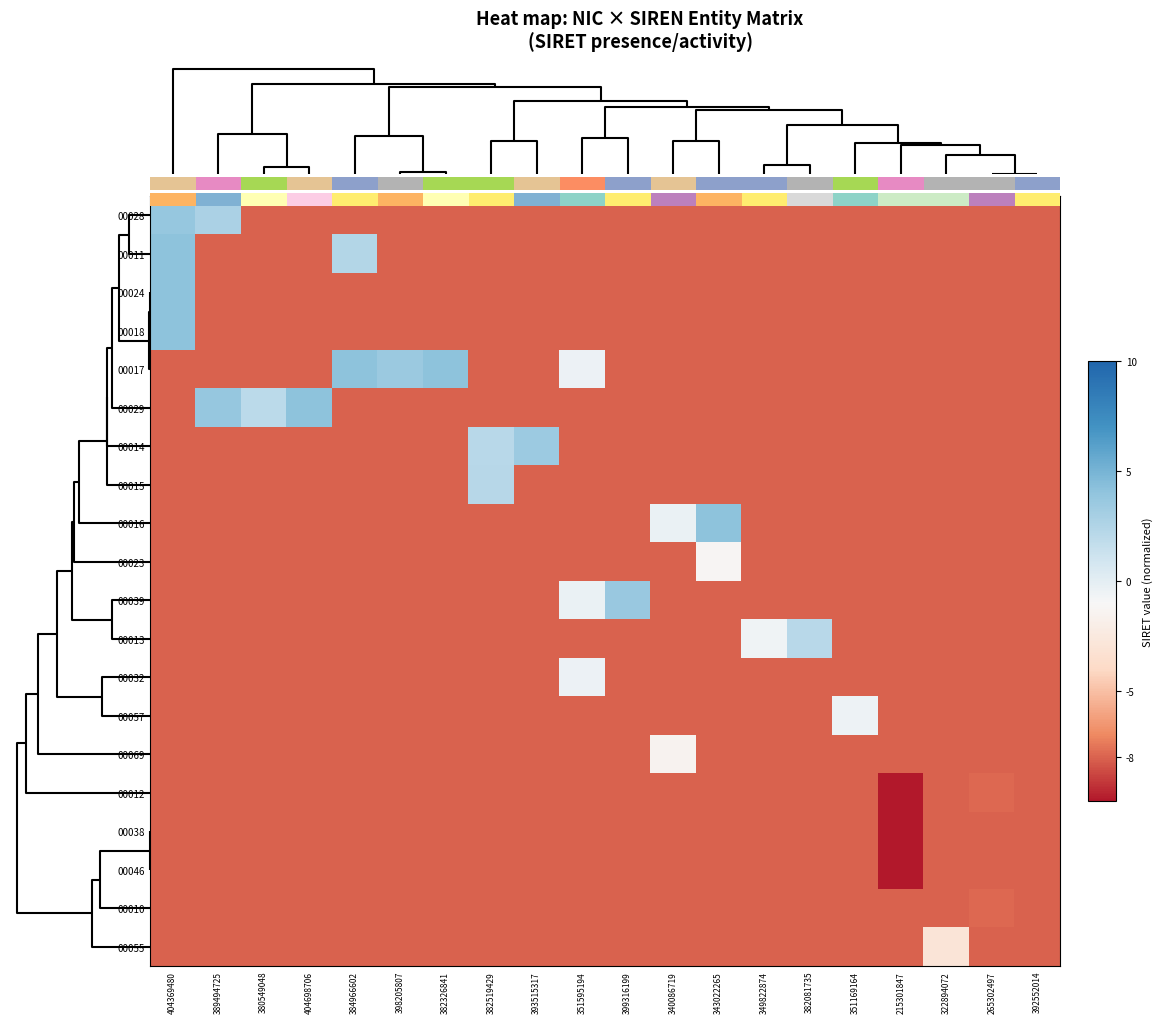

Which has a higher value, 389494725 or 384966602?

389494725